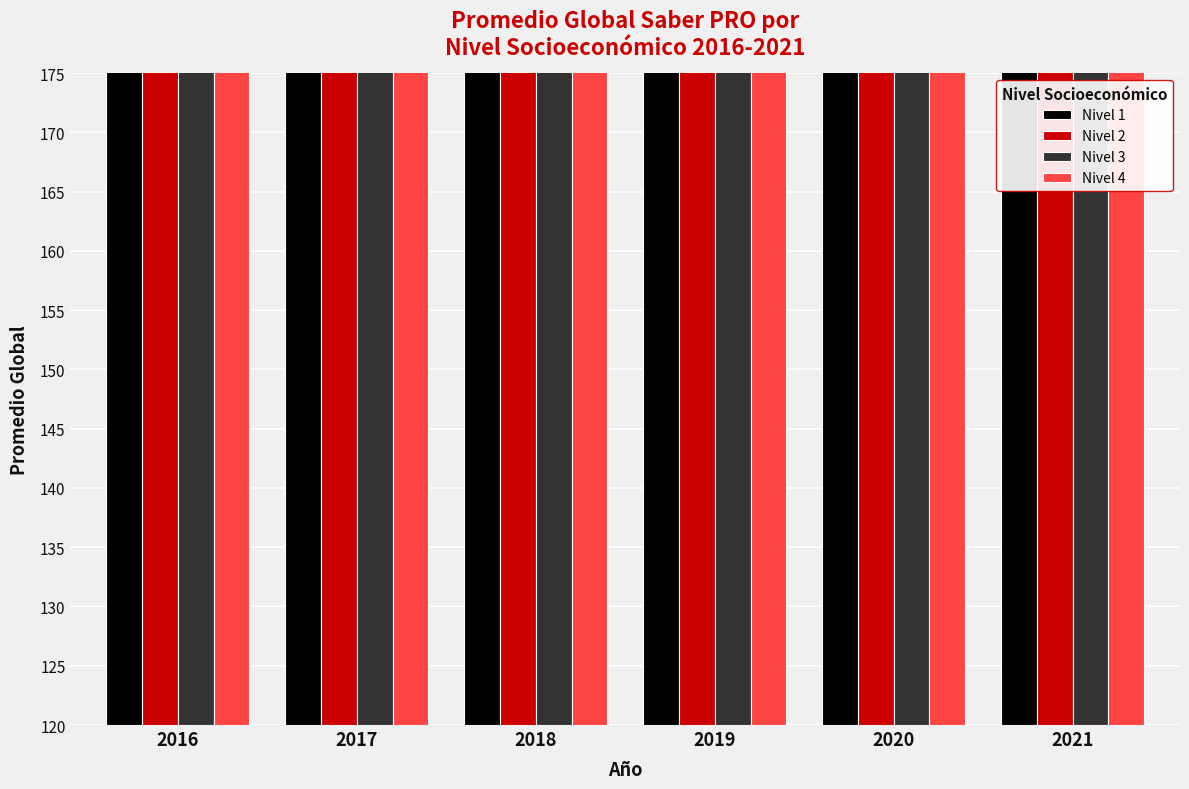

At which label does Nivel 1 reach its minimum?

2021